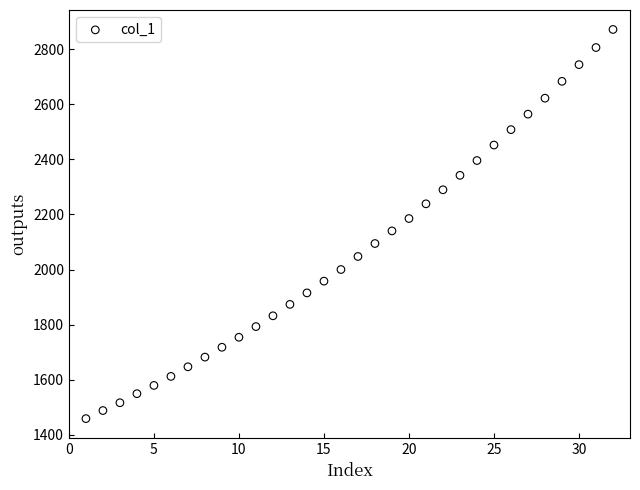

What is the range of X values (max minus min)?

31.0